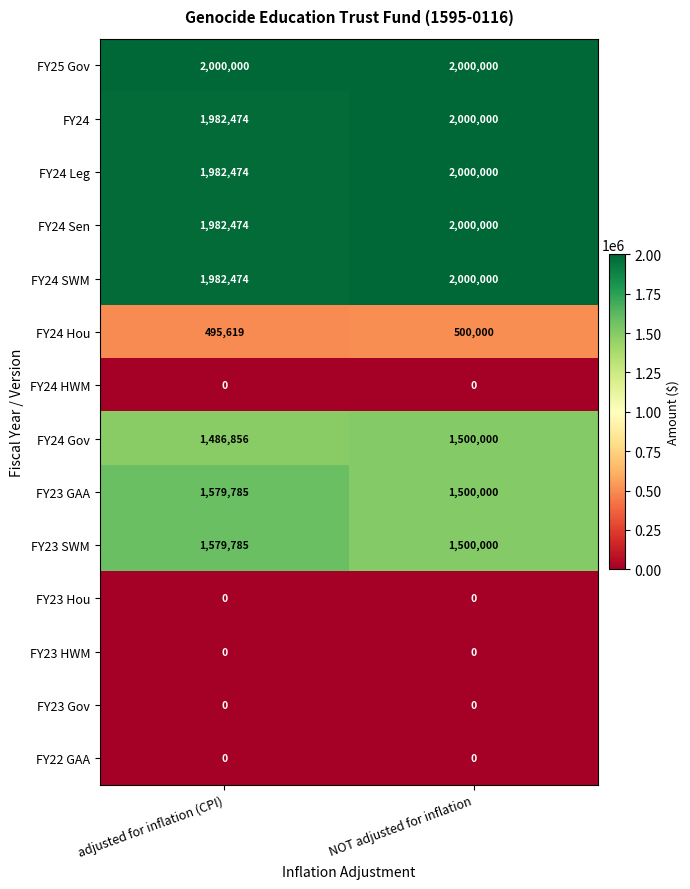

Reading left to right, what are all the values shown in this chart?

FY25 Gov: adjusted for inflation (CPI)=2000000	NOT adjusted for inflation=2000000
FY24: adjusted for inflation (CPI)=1982474	NOT adjusted for inflation=2000000
FY24 Leg: adjusted for inflation (CPI)=1982474	NOT adjusted for inflation=2000000
FY24 Sen: adjusted for inflation (CPI)=1982474	NOT adjusted for inflation=2000000
FY24 SWM: adjusted for inflation (CPI)=1982474	NOT adjusted for inflation=2000000
FY24 Hou: adjusted for inflation (CPI)=495619	NOT adjusted for inflation=500000
FY24 HWM: adjusted for inflation (CPI)=0	NOT adjusted for inflation=0
FY24 Gov: adjusted for inflation (CPI)=1486856	NOT adjusted for inflation=1500000
FY23 GAA: adjusted for inflation (CPI)=1579785	NOT adjusted for inflation=1500000
FY23 SWM: adjusted for inflation (CPI)=1579785	NOT adjusted for inflation=1500000
FY23 Hou: adjusted for inflation (CPI)=0	NOT adjusted for inflation=0
FY23 HWM: adjusted for inflation (CPI)=0	NOT adjusted for inflation=0
FY23 Gov: adjusted for inflation (CPI)=0	NOT adjusted for inflation=0
FY22 GAA: adjusted for inflation (CPI)=0	NOT adjusted for inflation=0